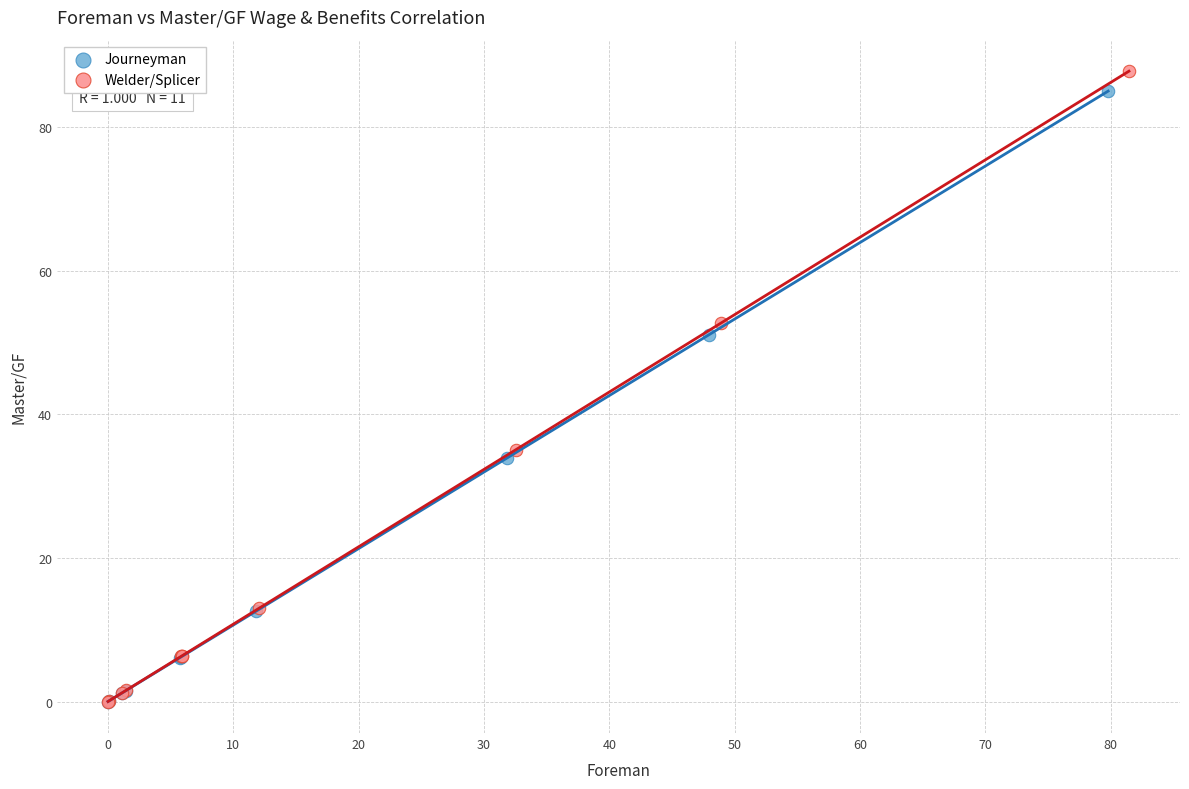

Which series has the widest spread of Y values?

Welder/Splicer